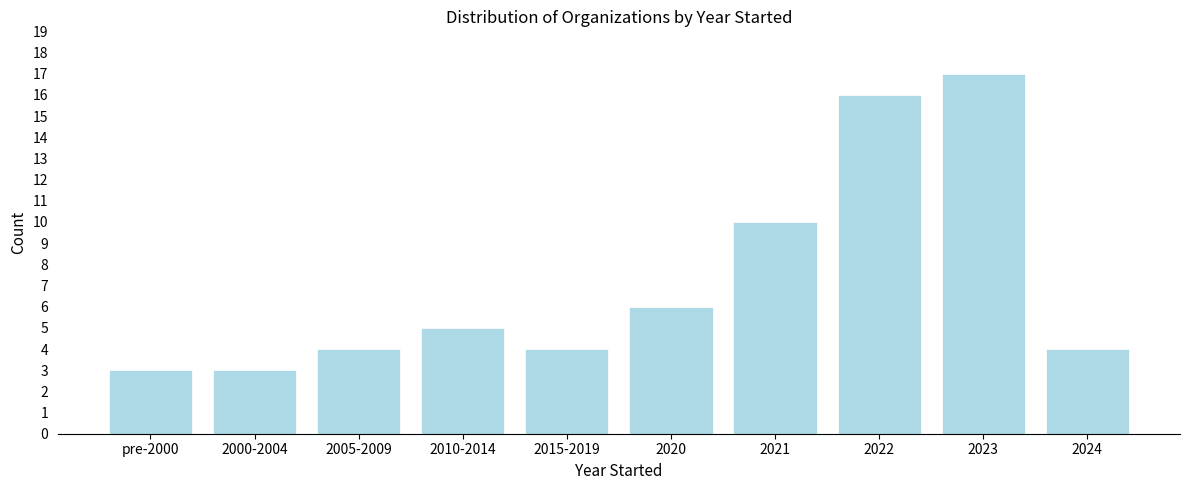

Reading left to right, transcribe all the data shown in this chart.

3	3	4	5	4	6	10	16	17	4